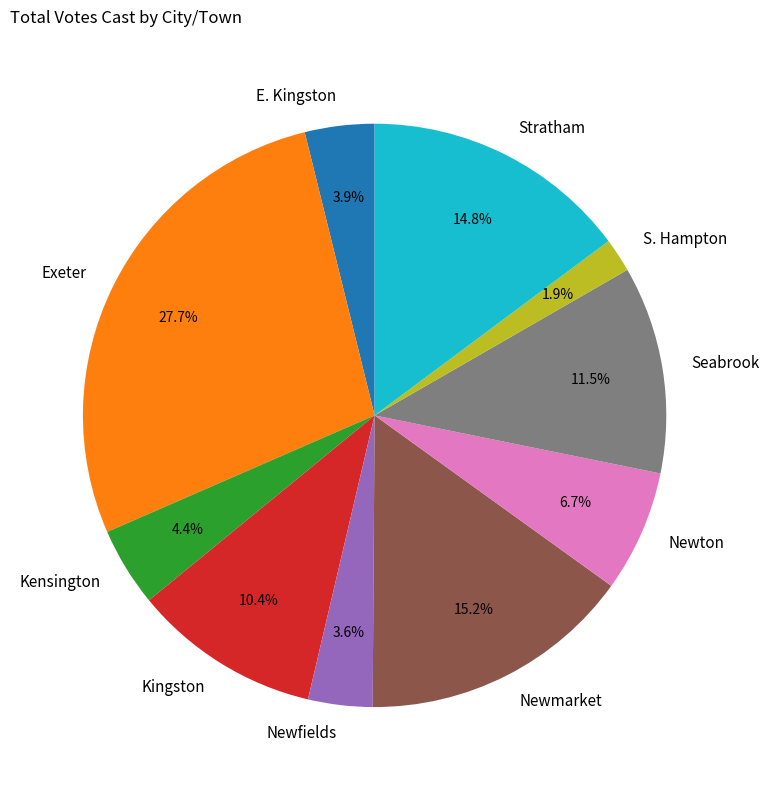

Which has a higher value, Exeter or Stratham?

Exeter